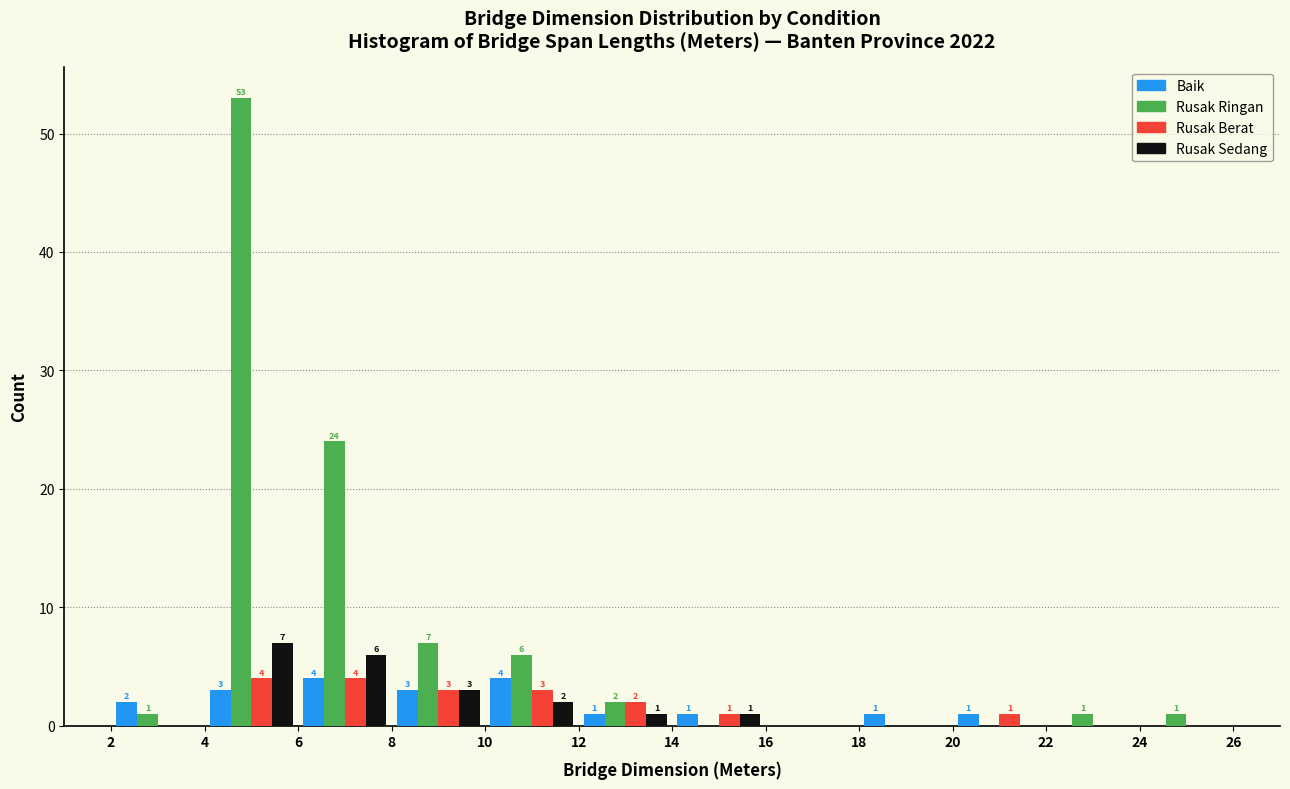

In the Rusak Ringan series, which range on the x-axis has the tallest bar?

4 to 6